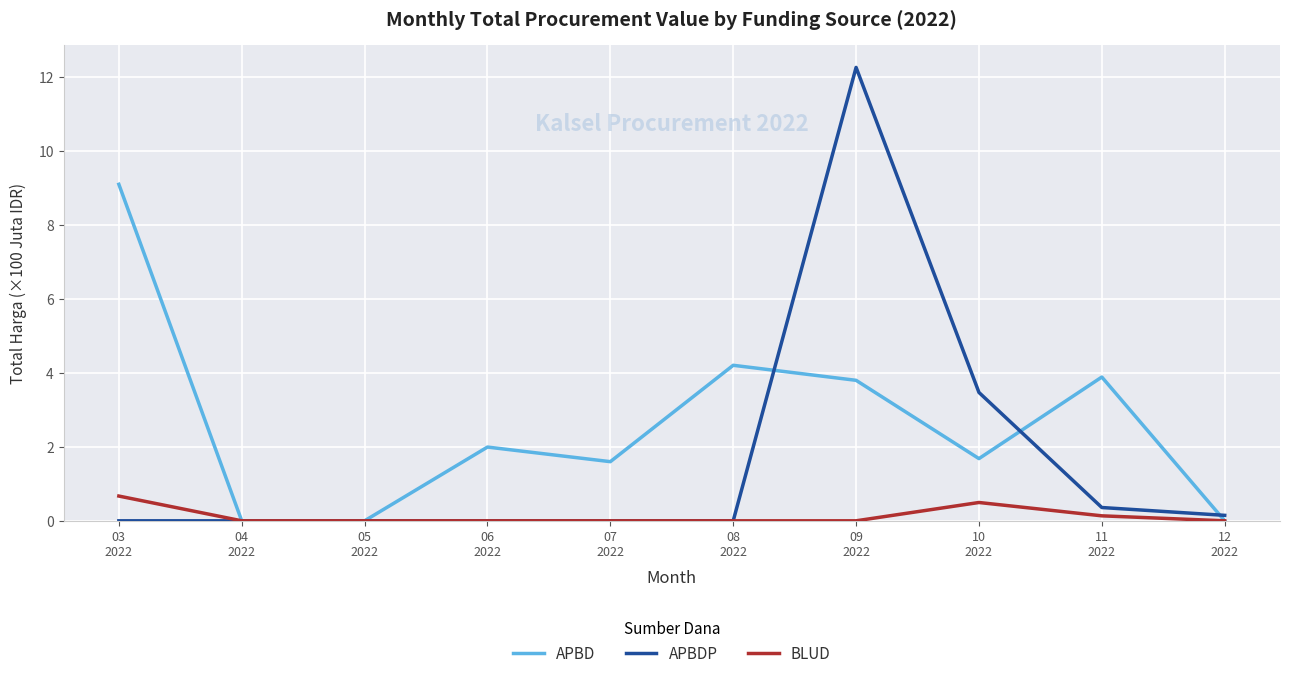

Which series has the widest spread of values?

APBDP